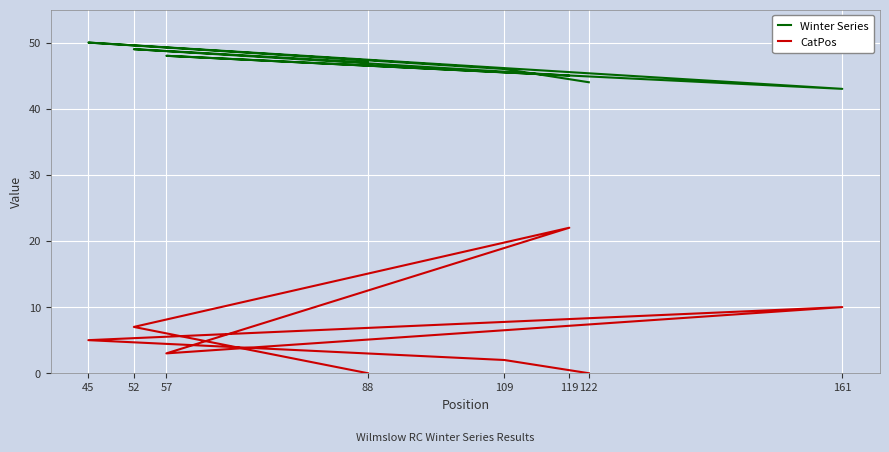

Reading right to left, list all the values displayed in this chart.

Winter Series: 122=44	109=46	45=50	161=43	57=48	119=45	52=49	88=47
CatPos: 122=0	109=2	45=5	161=10	57=3	119=22	52=7	88=0